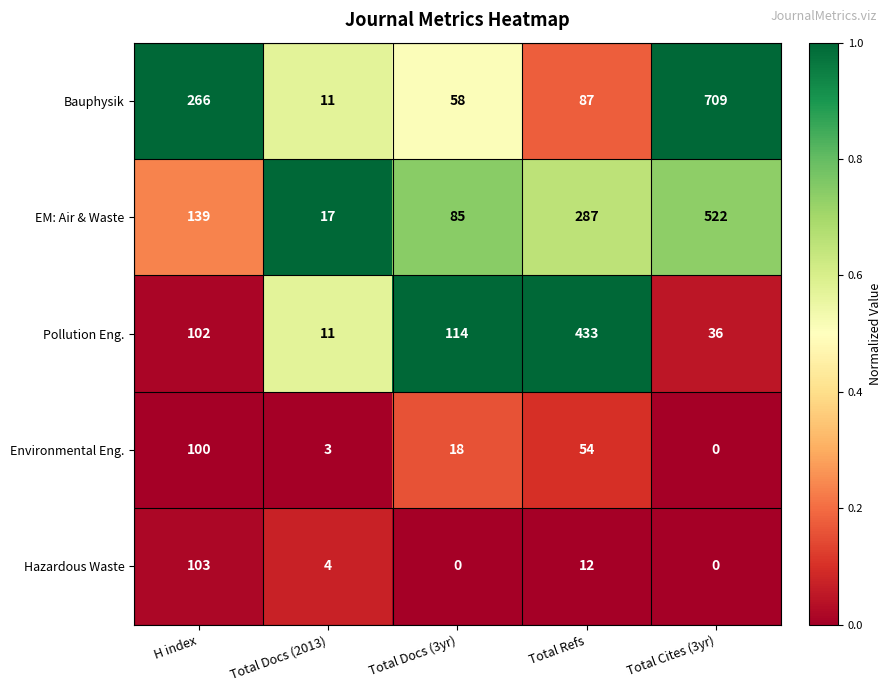

At which category is the sum across all series the highest?

Total Cites (3yr)